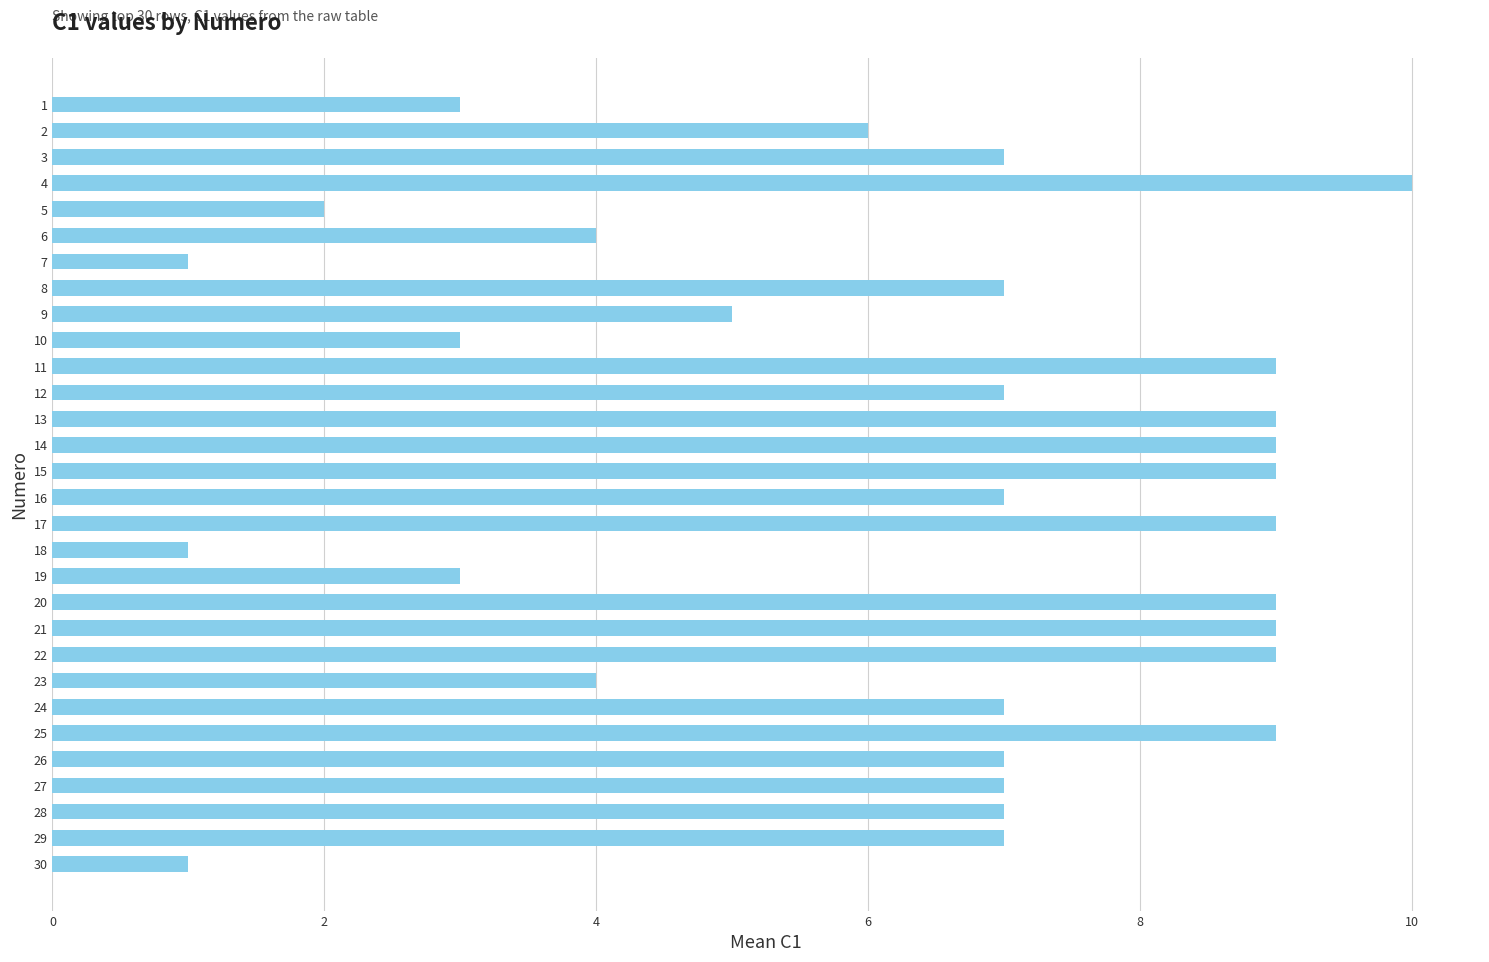

What is the ratio of the value at 11 to the value at 7?

9.0